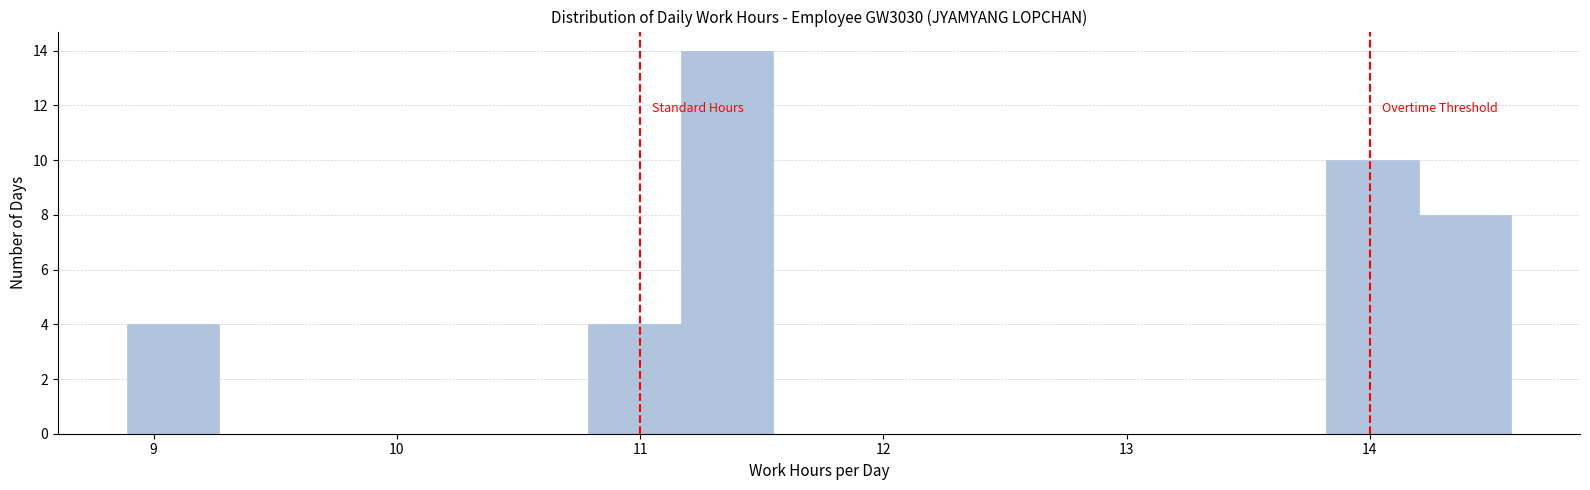

Read against the x-axis, roughly where is the centre of the tallest bar?

11.4